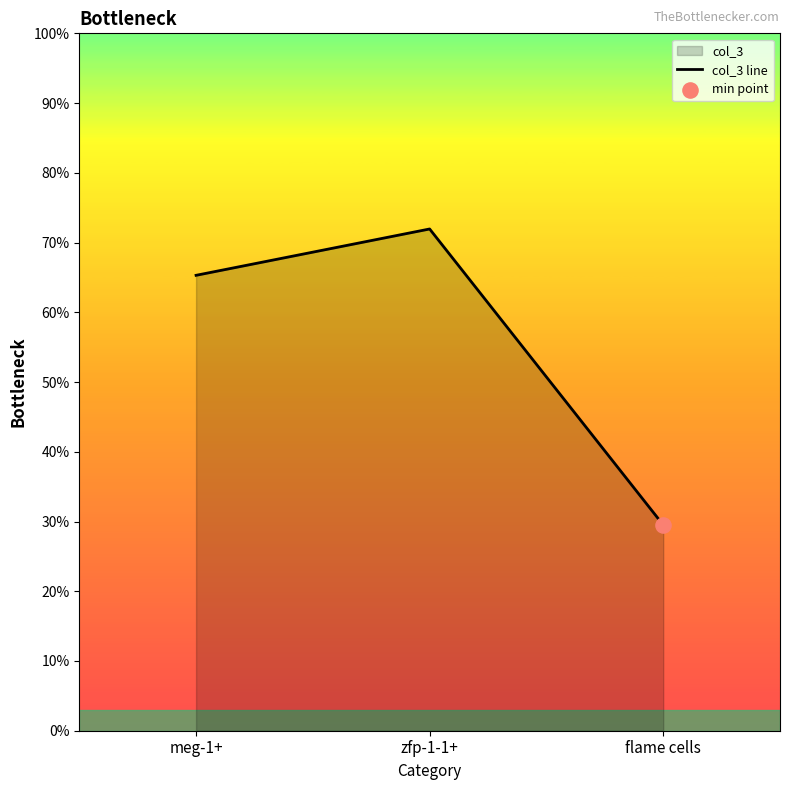

What is the change in value from zfp-1-1+ to flame cells?

-0.4